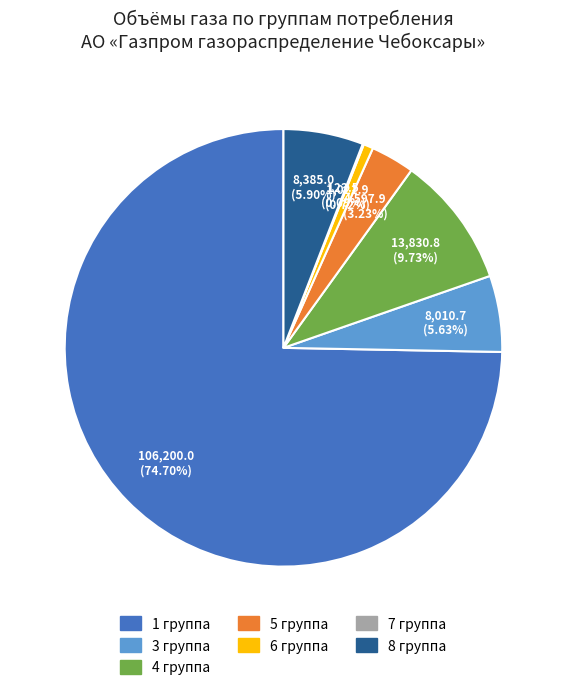

Approximately how many times larger is the value at 5 группа compared to 6 группа?

4.5